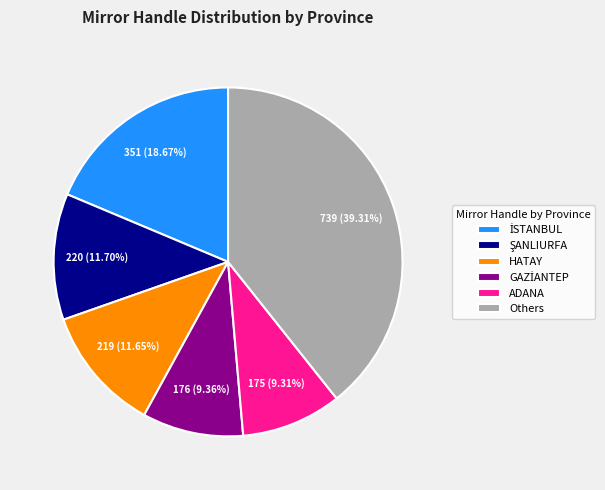

Which slice is the largest?

Others